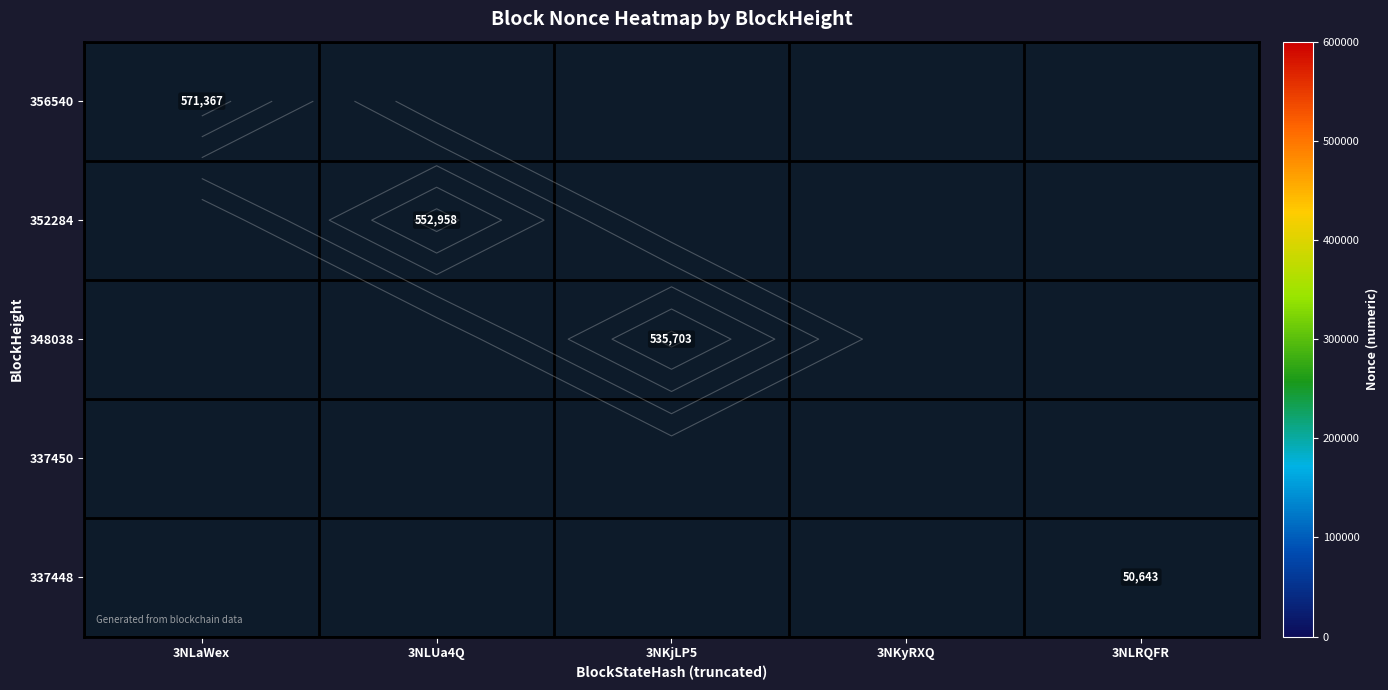

How many categories are shown in the chart?

5